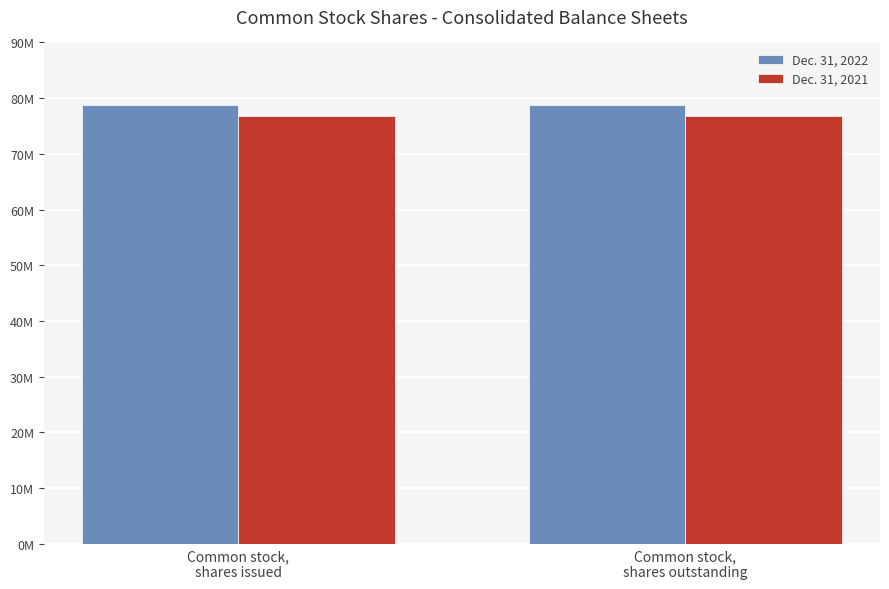

What position from the left is Common stock,
shares issued?

1